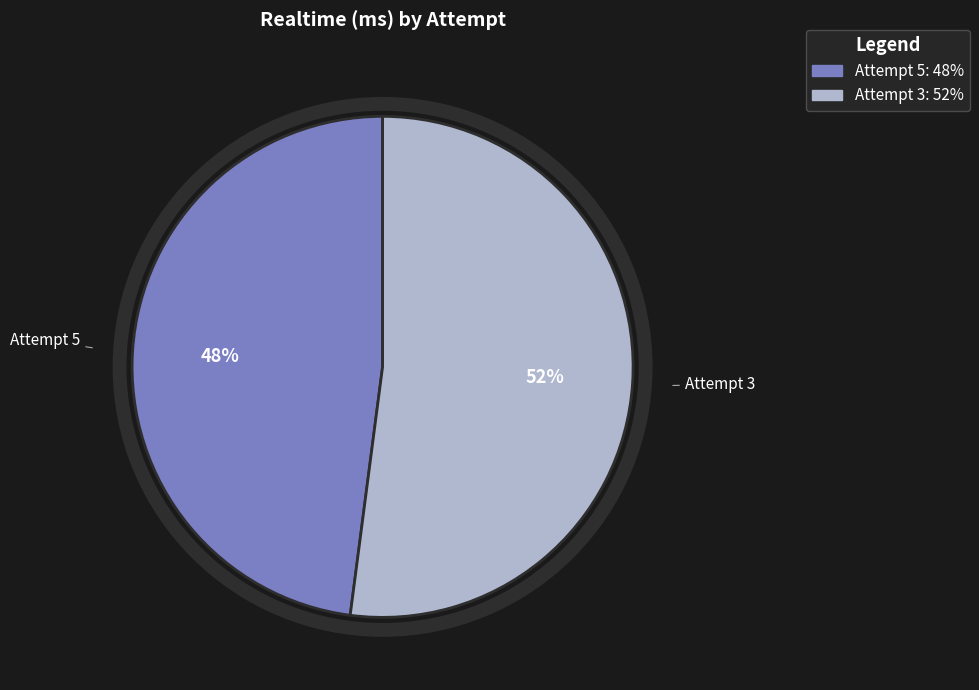

Count the number of slices in the pie.

2